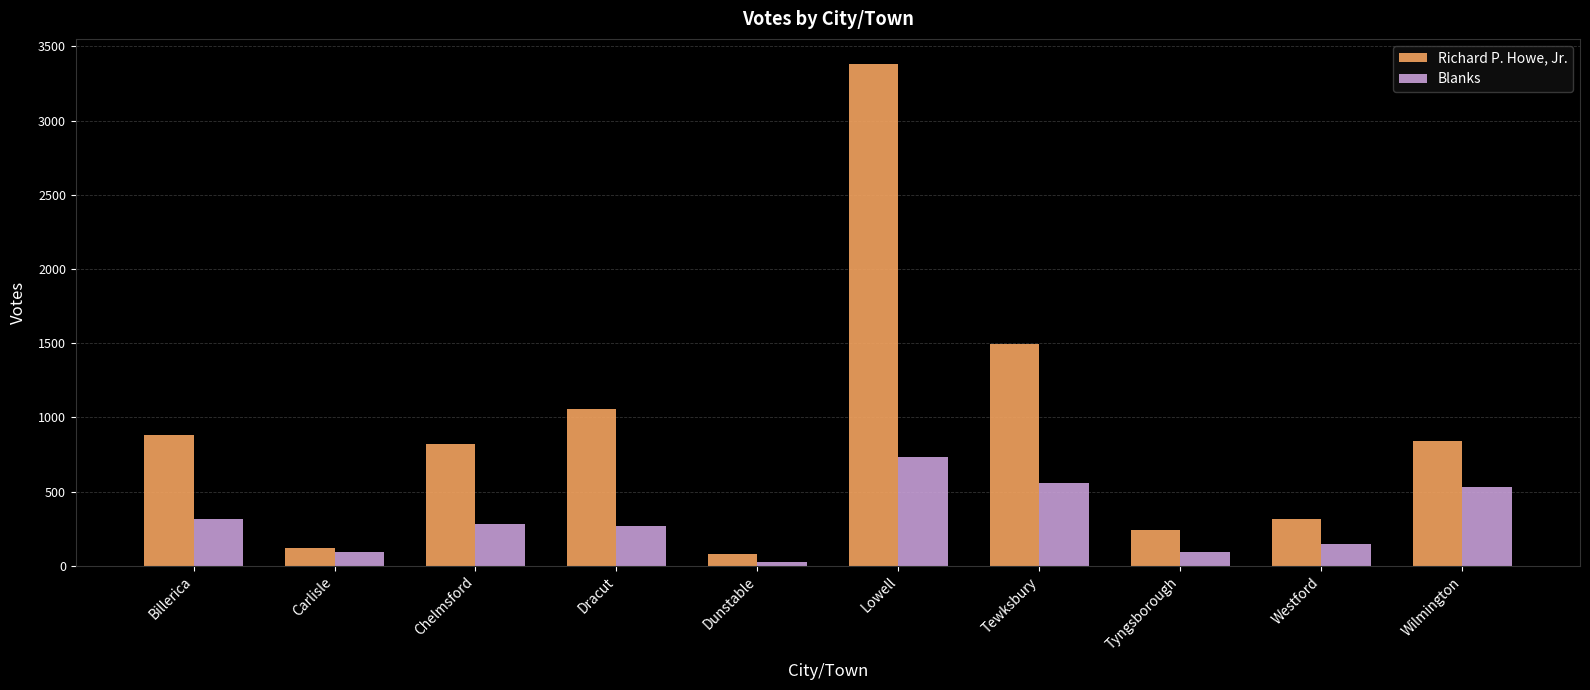

The value of Richard P. Howe, Jr. at Tyngsborough is 355. True or false?

False